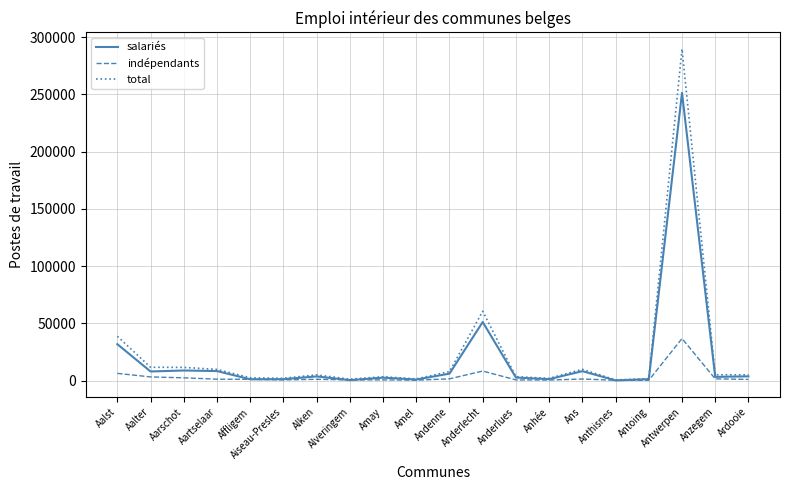

List the series in order of their peak value, lowest first.

indépendants, salariés, total